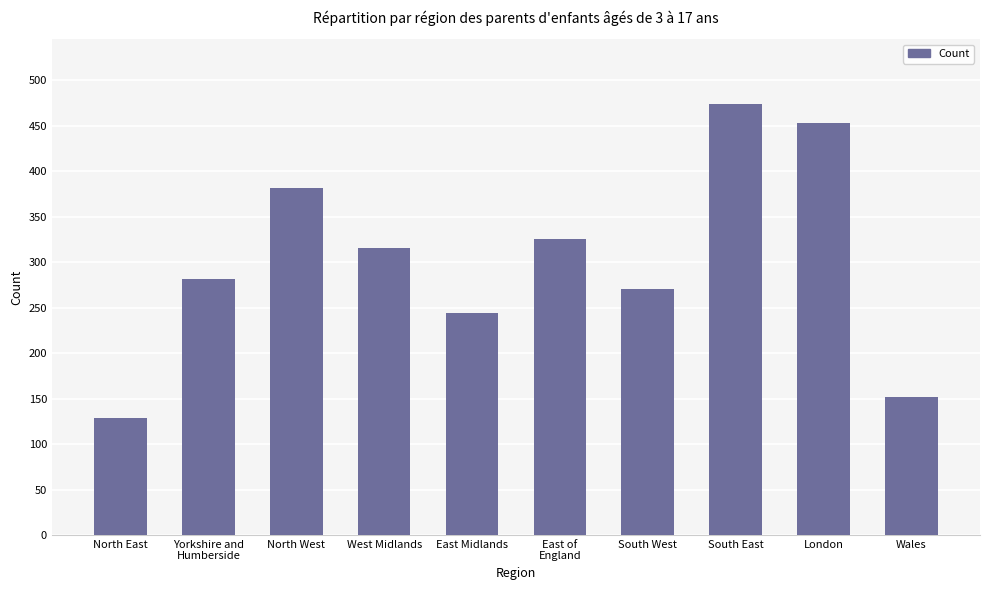

What is the label of the 2nd bar from the right?

London